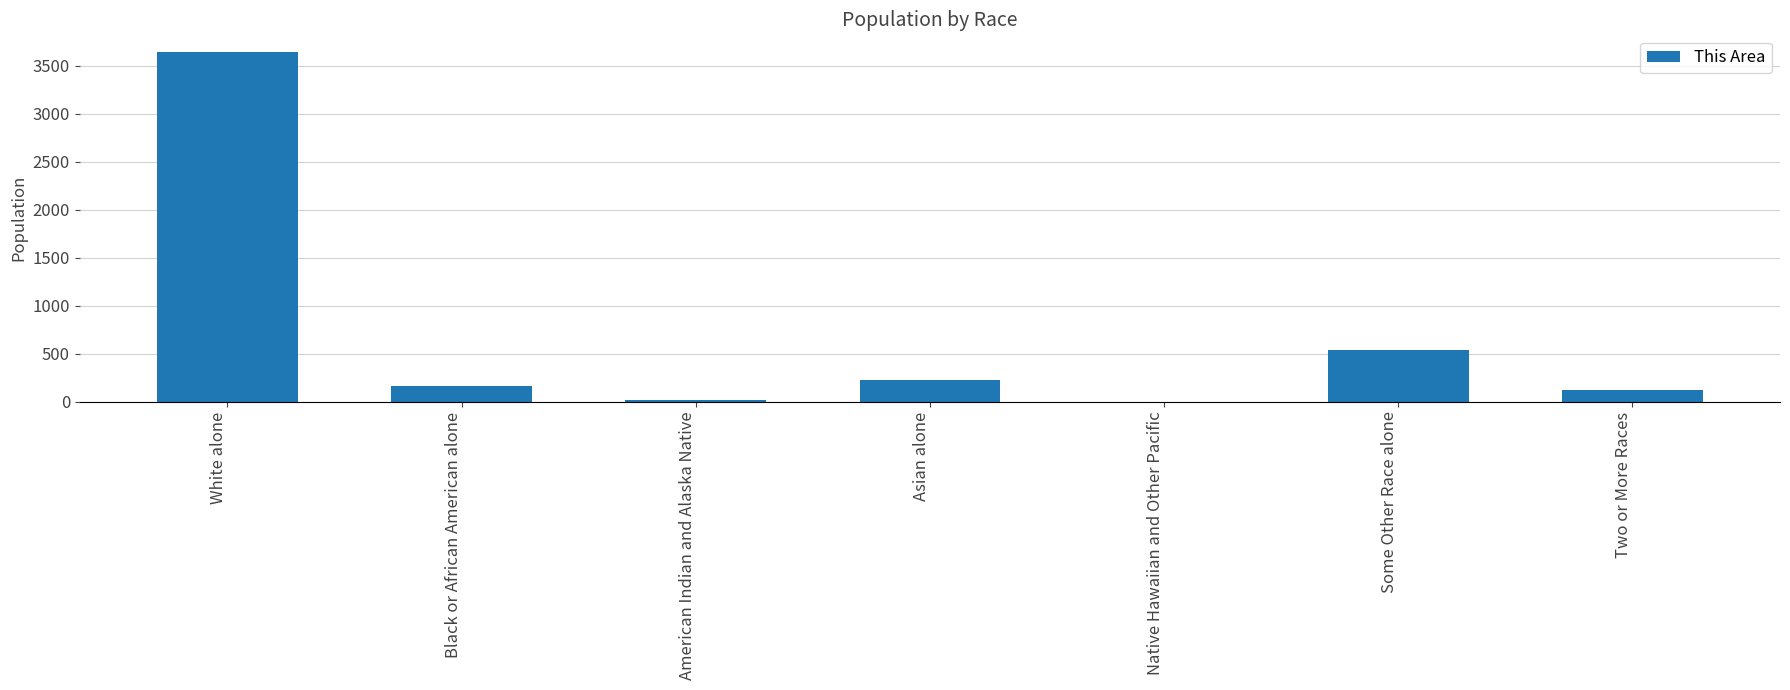

What is the sum of the values at White alone and American Indian and Alaska Native?

3666